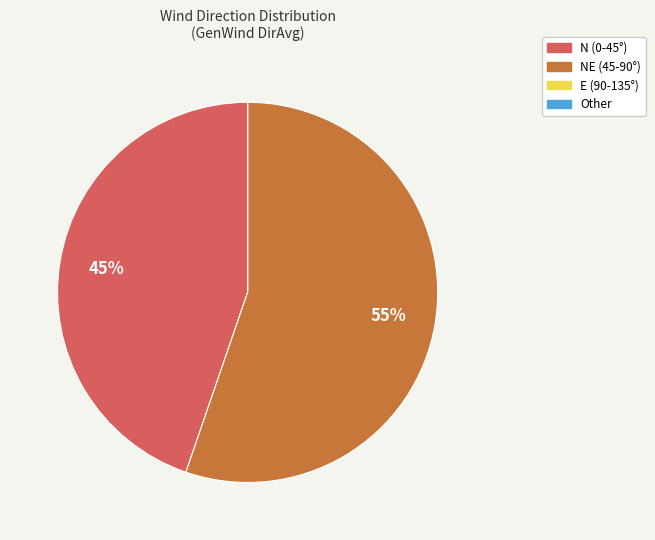

Which slice is the largest?

NE (45-90°)